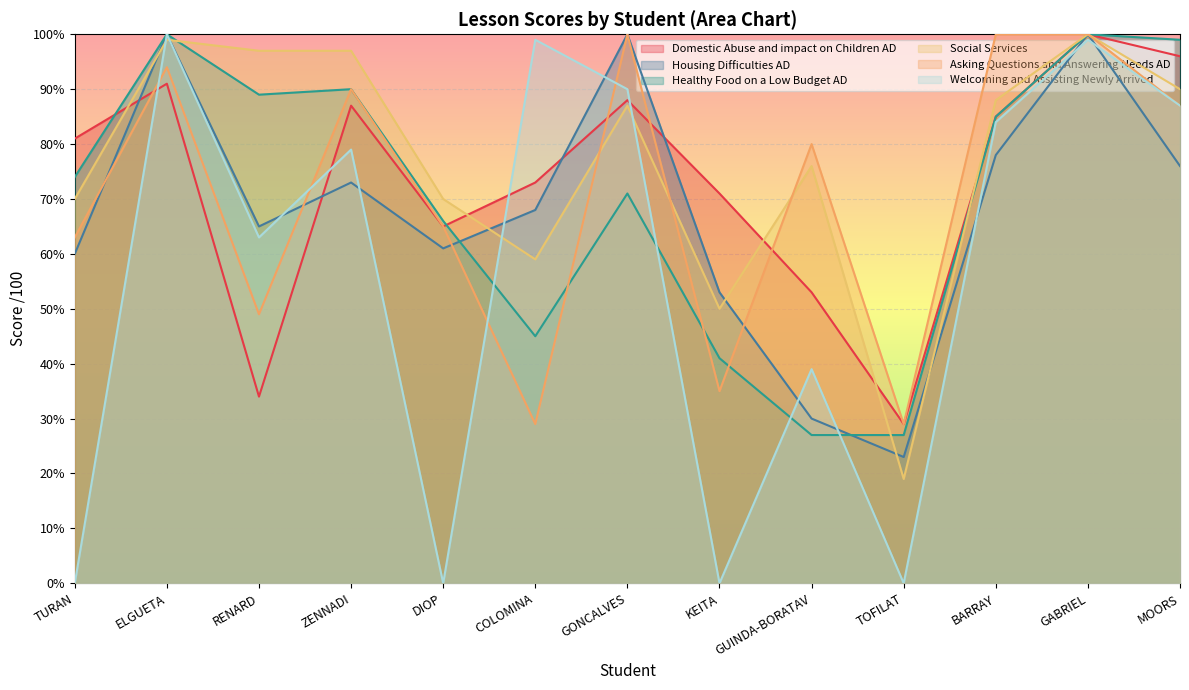

What is the sum of all Housing Difficulties AD values?

887